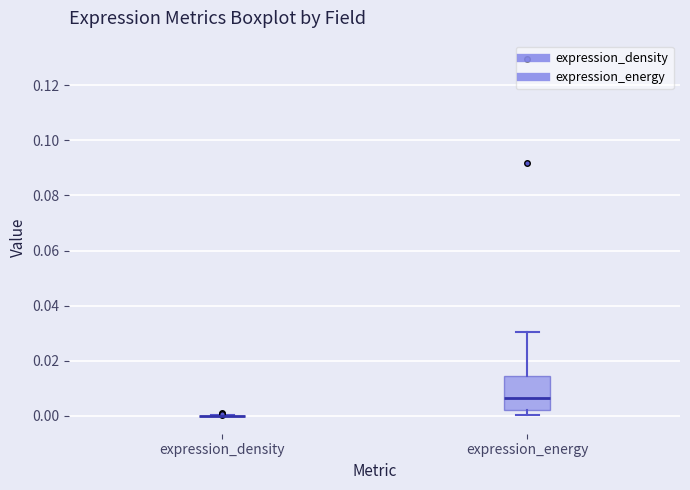

Reading left to right, read every box against the y-axis: the position of its median line, the range the box covers, and the ends of its whiskers. The values are not printed on the chart, so give them approximately, as read against the axis.

expression_density: box collapsed to a line at 0.000, whiskers 0.000 to 0.000
expression_energy: median 0.006, box 0.002 to 0.014, whiskers 0.000 to 0.030